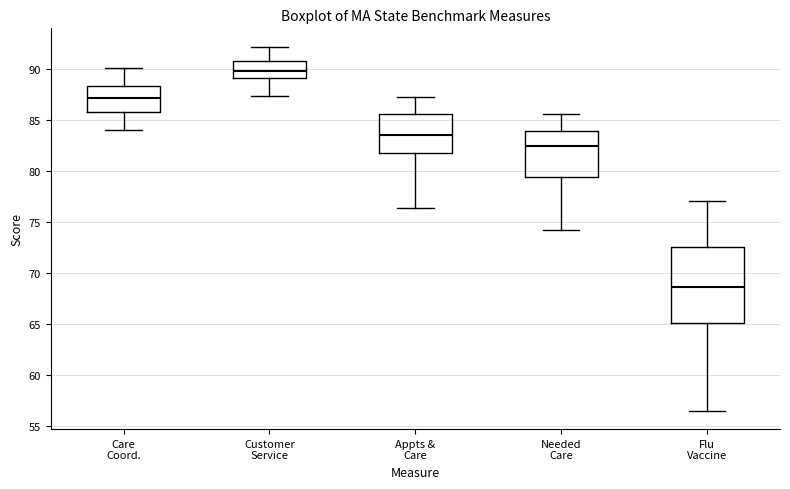

Where is the upper edge of the box for Care Coord. on the y-axis? The values are not printed on the chart, so give them approximately, as read against the axis.

88.5